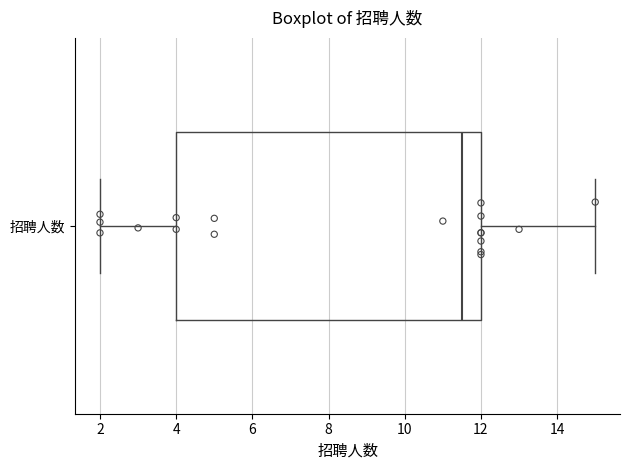

Transcribe this box plot: give where the median line is, the range the box spans, and where the two whiskers end, as read against the x-axis. The values are not printed on the chart, so give them approximately, as read against the axis.

median 11.6, box 4.0 to 12.0, whiskers 2.0 to 15.0